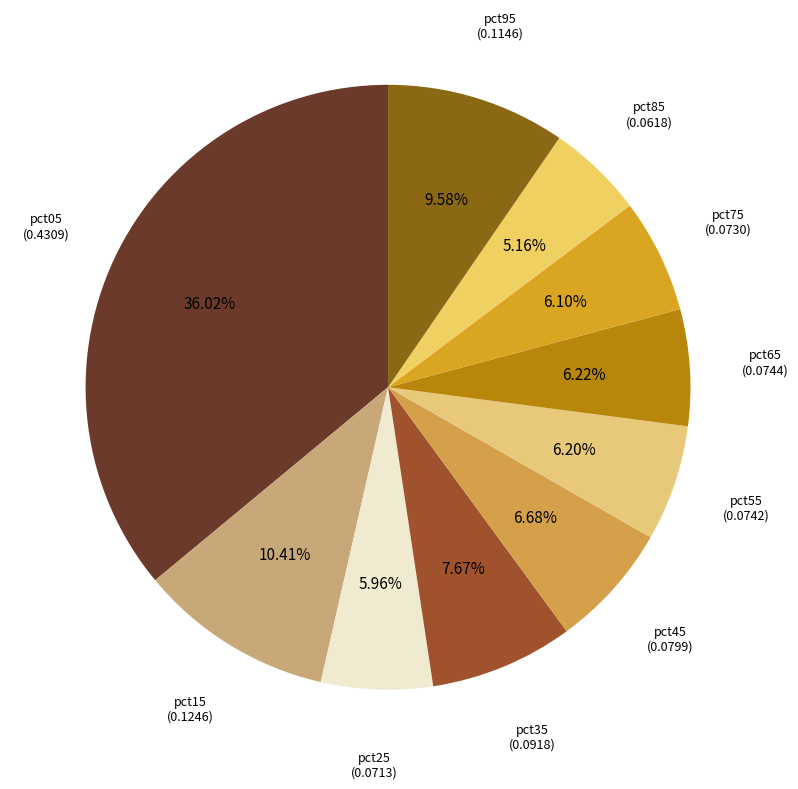

Is the sum of pct05 and pct75 greater than half?

No